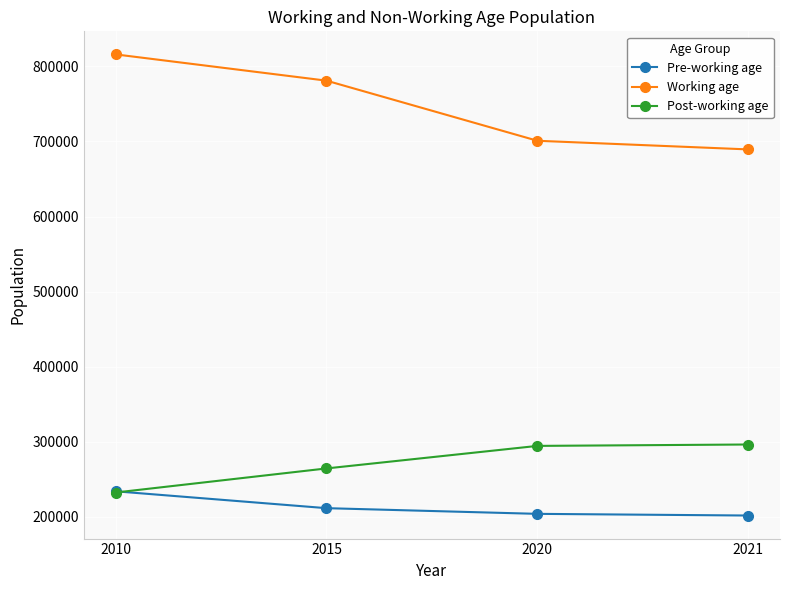

What is the maximum value shown in the chart?

815854